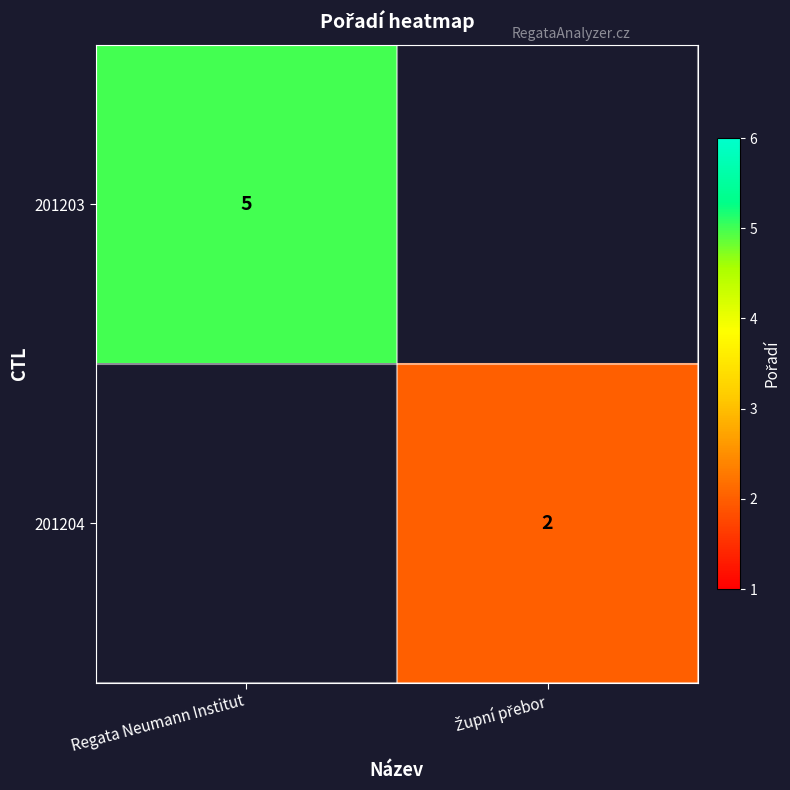

Which label corresponds to the largest value in the chart?

Regata Neumann Institut